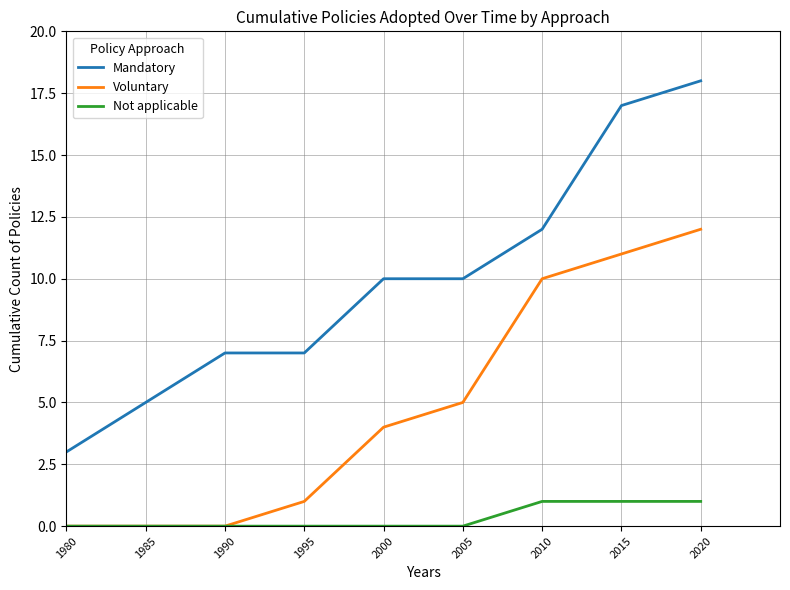

At which category does the chart reach its peak across all series?

2020